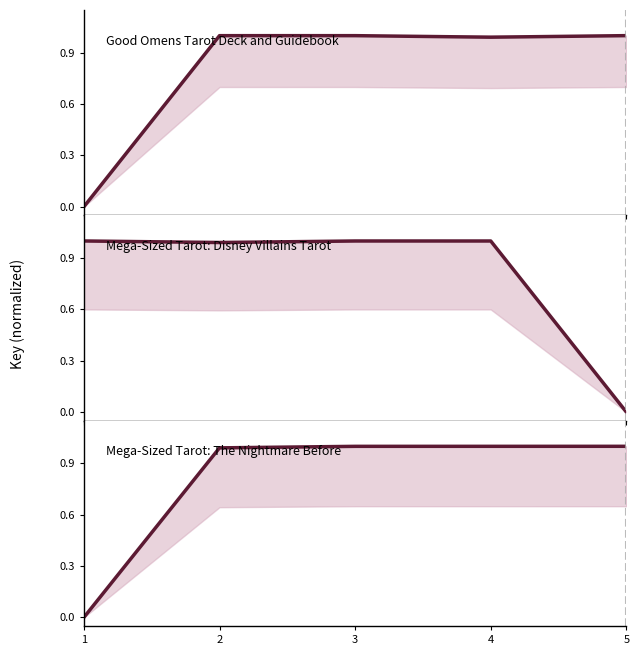

Reading left to right, what are all the values shown in this chart?

Key (normalized): 1=0.0	2=1.0	3=1.0	4=1.0	5=1.0
Key (normalized, reversed): 1=1.0	2=1.0	3=1.0	4=1.0	5=0.0
Key (normalized, sorted): 1=0.0	2=1.0	3=1.0	4=1.0	5=1.0